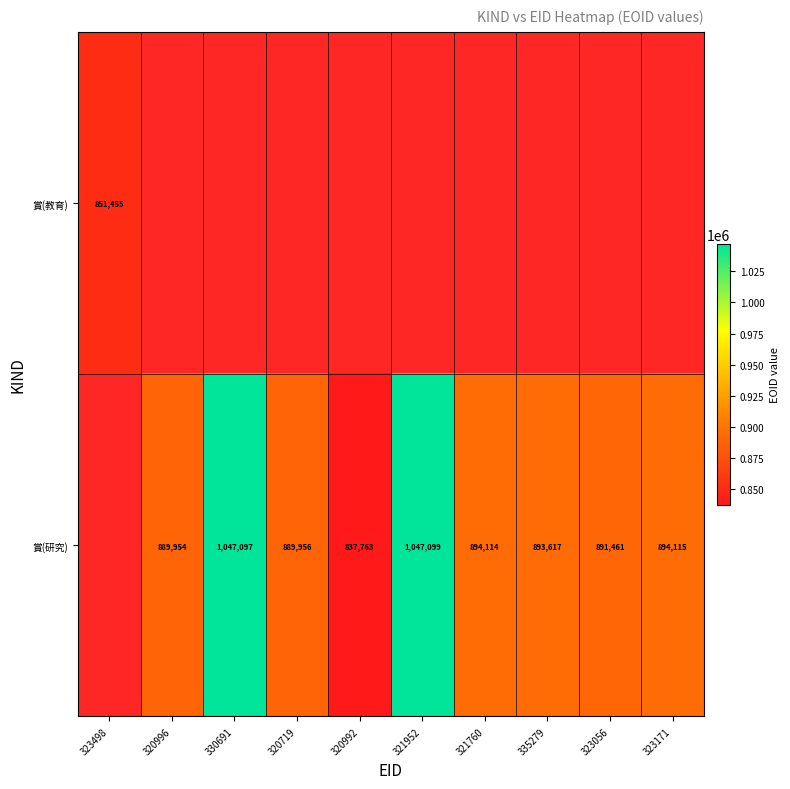

What is the sum of the 賞(研究) values at 320996 and 321760?

1784068